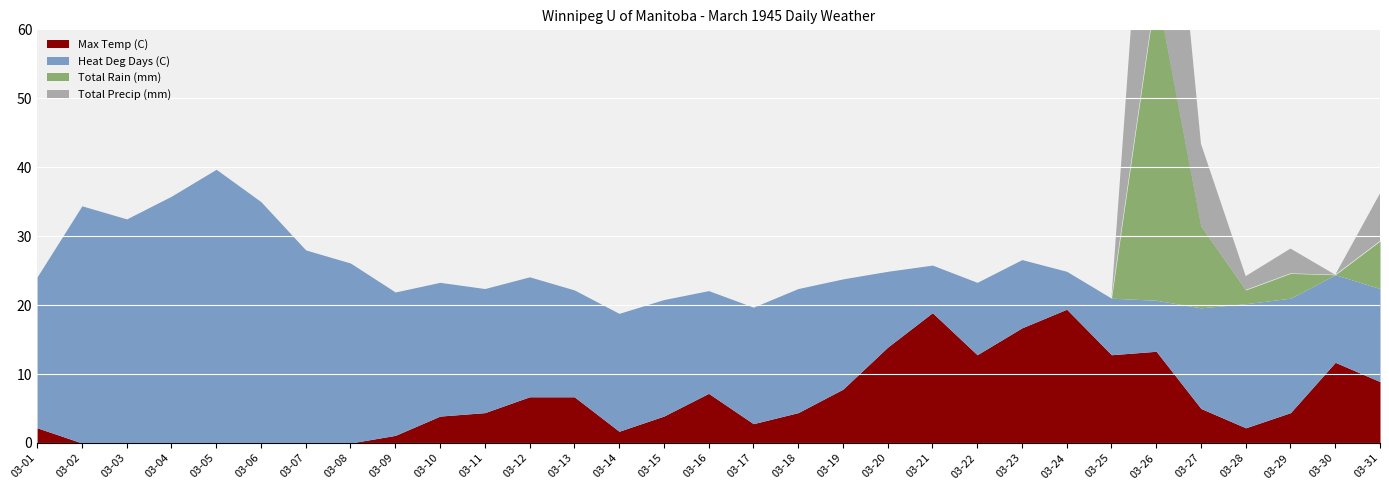

Which category has the highest value across all series?

03-26